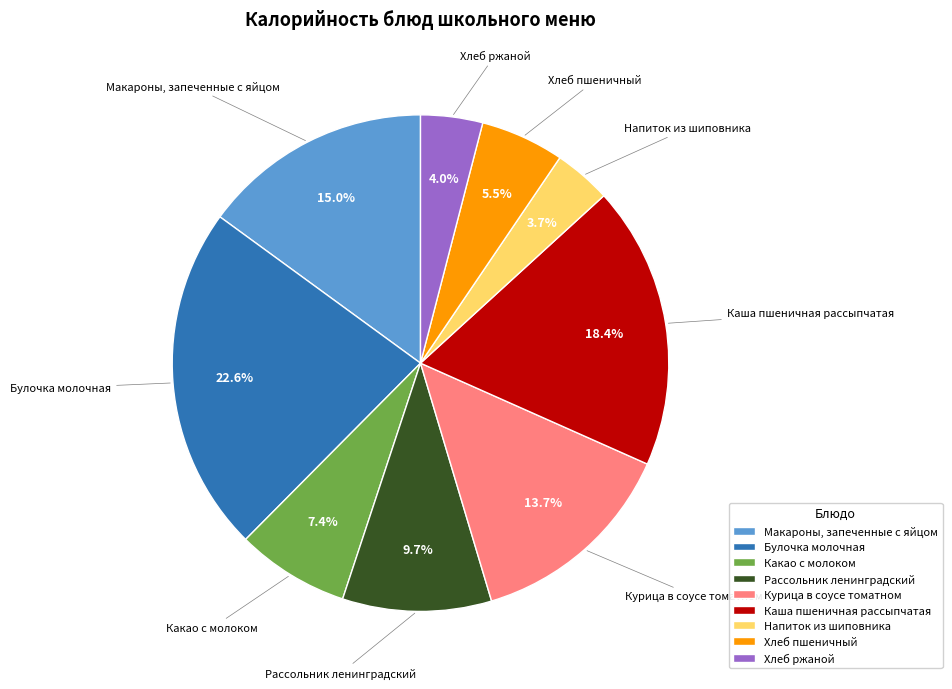

Is it true that Хлеб пшеничный is 13% of the pie?

False